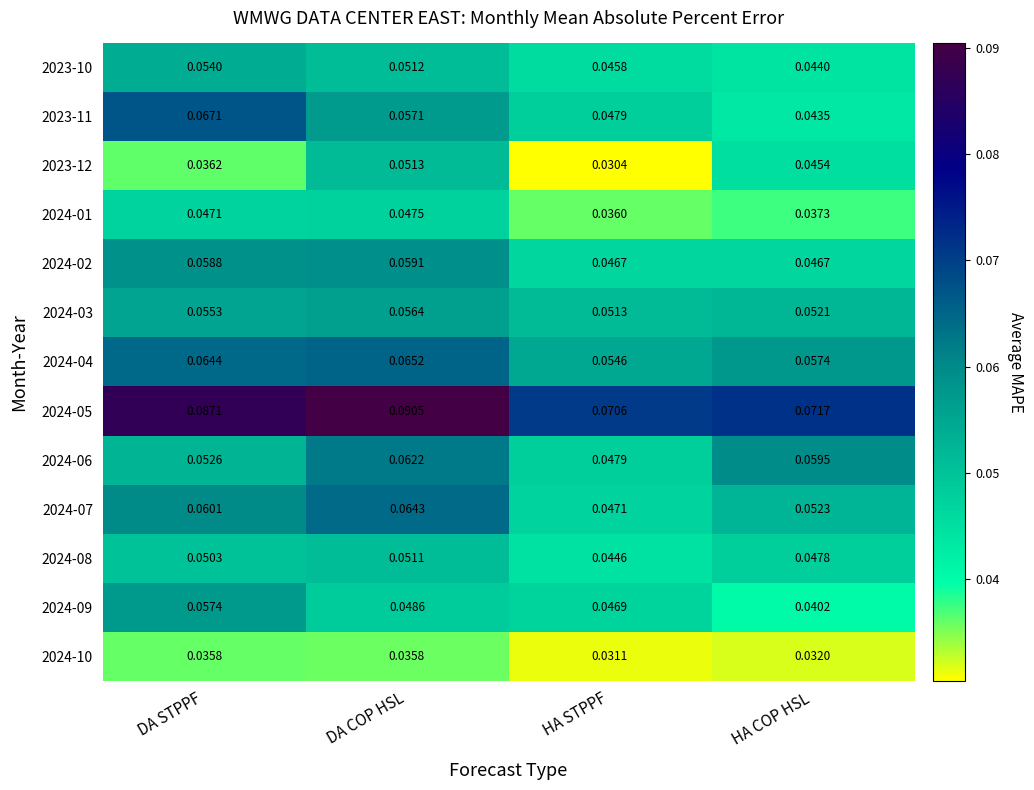

At which category is the sum across all series the highest?

DA COP HSL